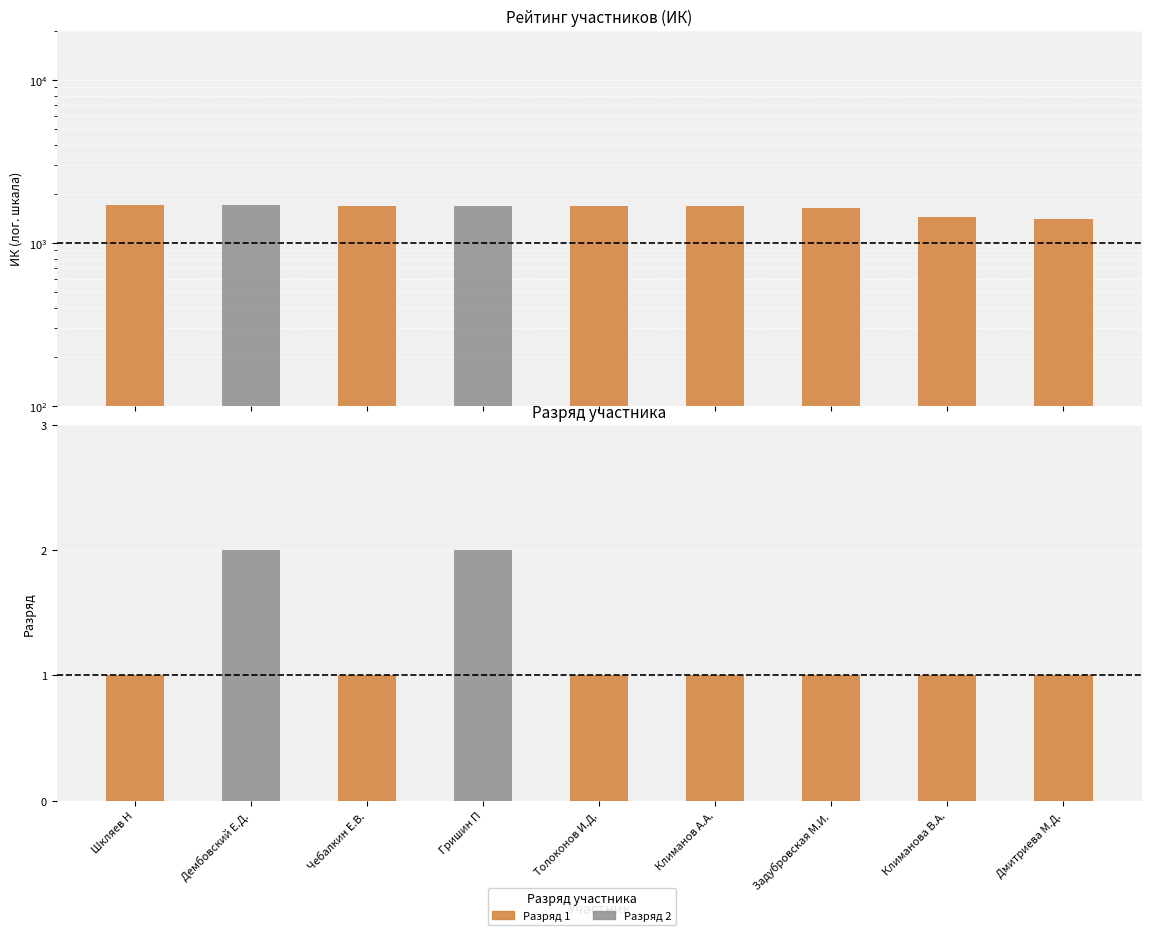

List the labels in order of ИК value, largest first.

Шкляев Н, Дембовский Е.Д., Чебалкин Е.В., Гришин П, Толоконов И.Д., Климанов А.А., Задубровская М.И., Климанова В.А., Дмитриева М.Д.